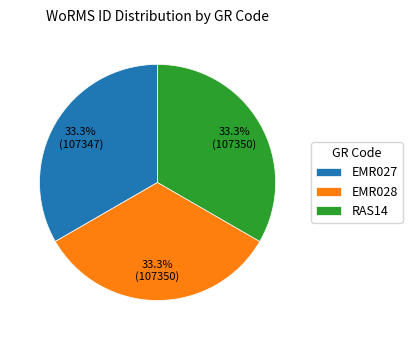

To the nearest percent, what percentage of the pie is EMR028?

33%